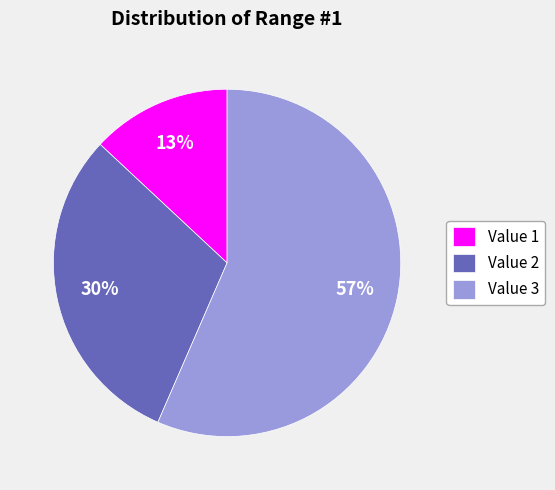

To the nearest percent, what is the average slice percentage?

33%